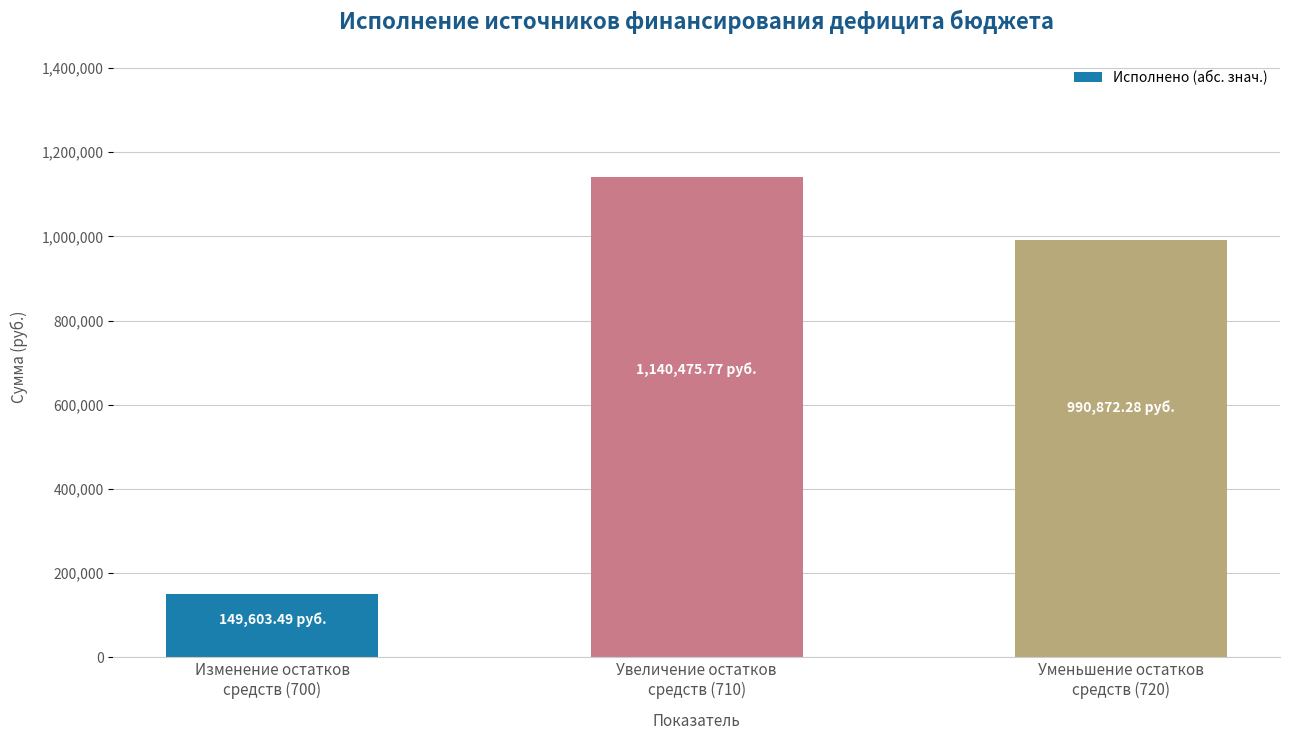

What is the label of the 1st bar from the left?

Изменение остатков
средств (700)